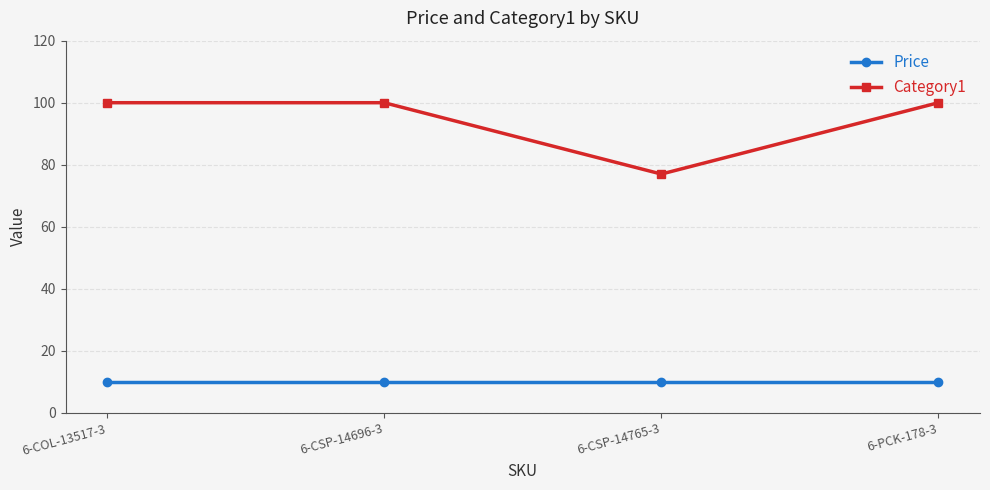

What position from the right is 6-COL-13517-3?

4